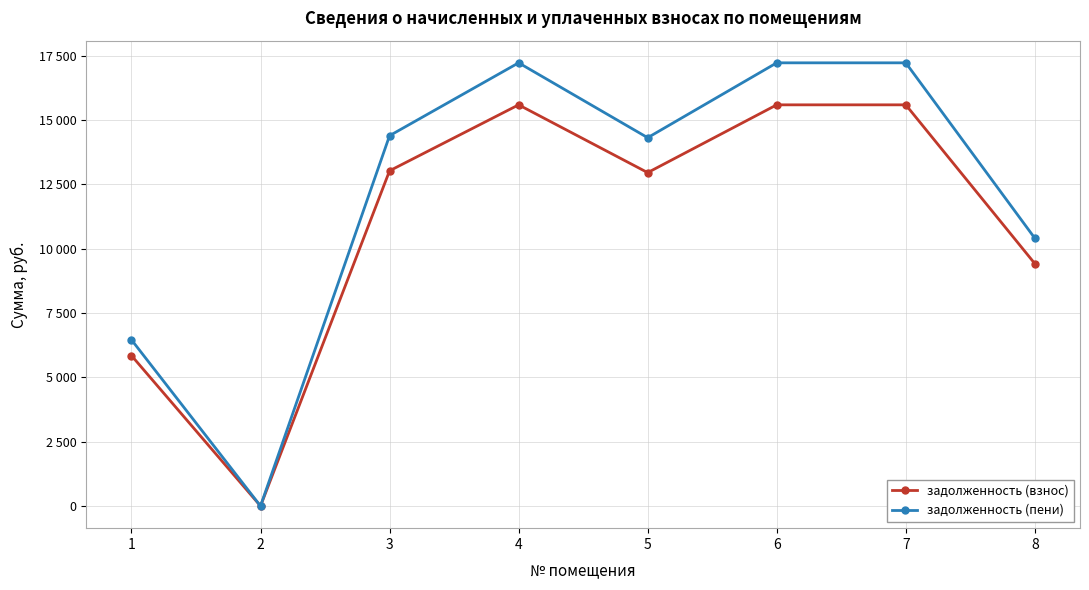

What are all the series names shown in the legend?

задолженность (взнос), задолженность (пени)